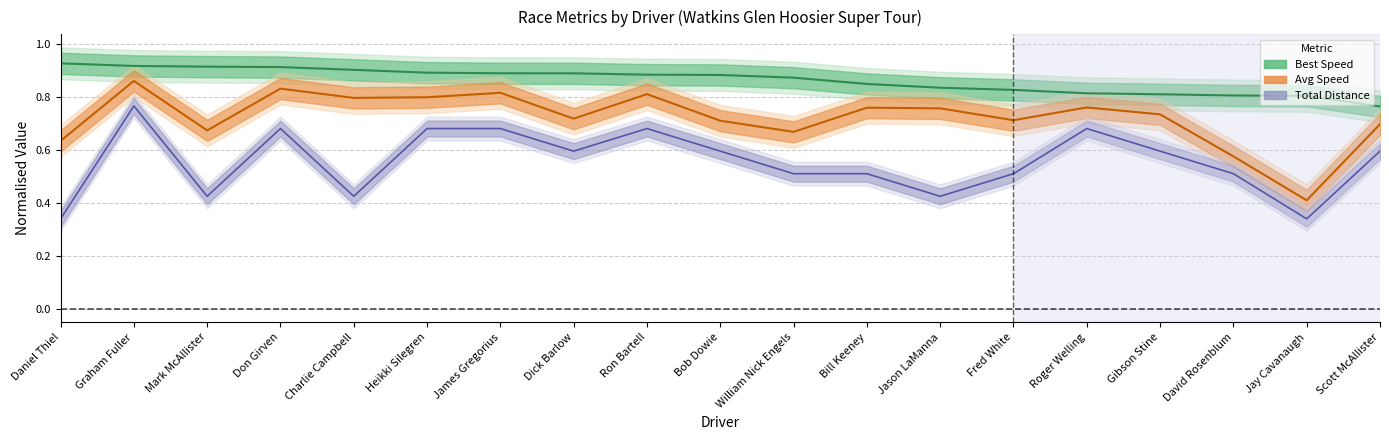

Rank the series at Dick Barlow from lowest to highest value.

Total Laps, Average Speed, Best Lap time